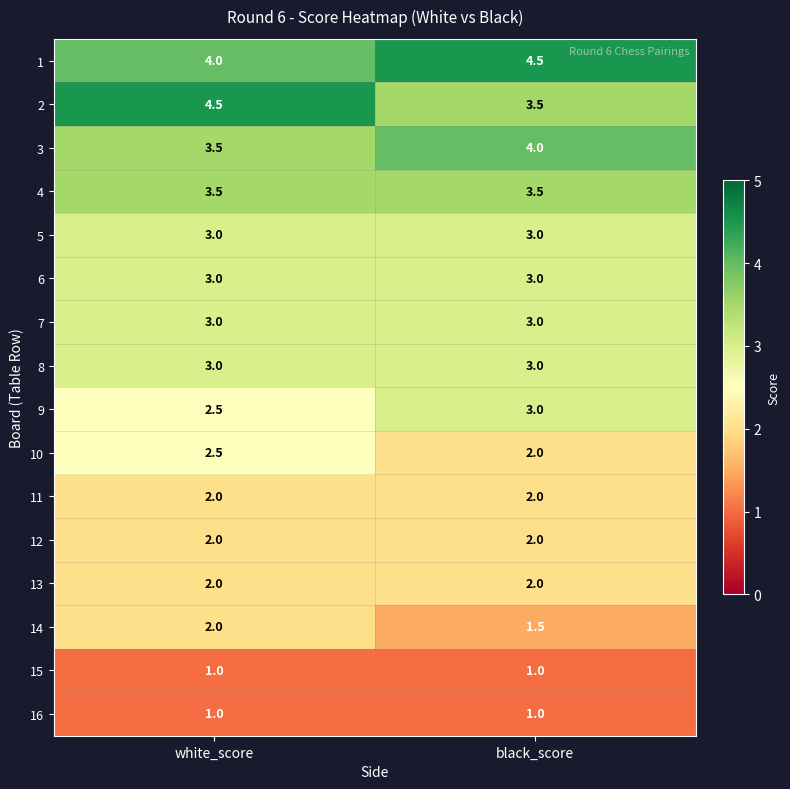

What is the approximate value of 3 at white_score?

3.5